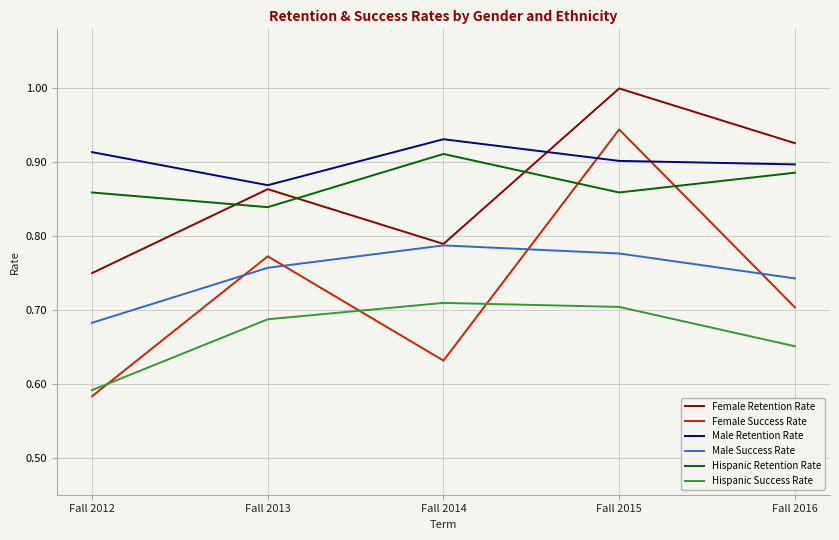

Which category has the lowest value across all series?

Fall 2012